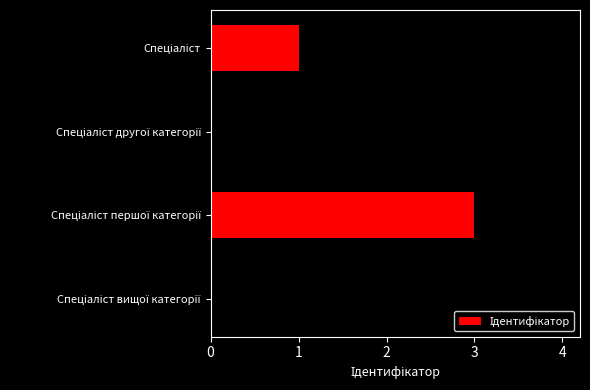

How many bars are there in total?

4